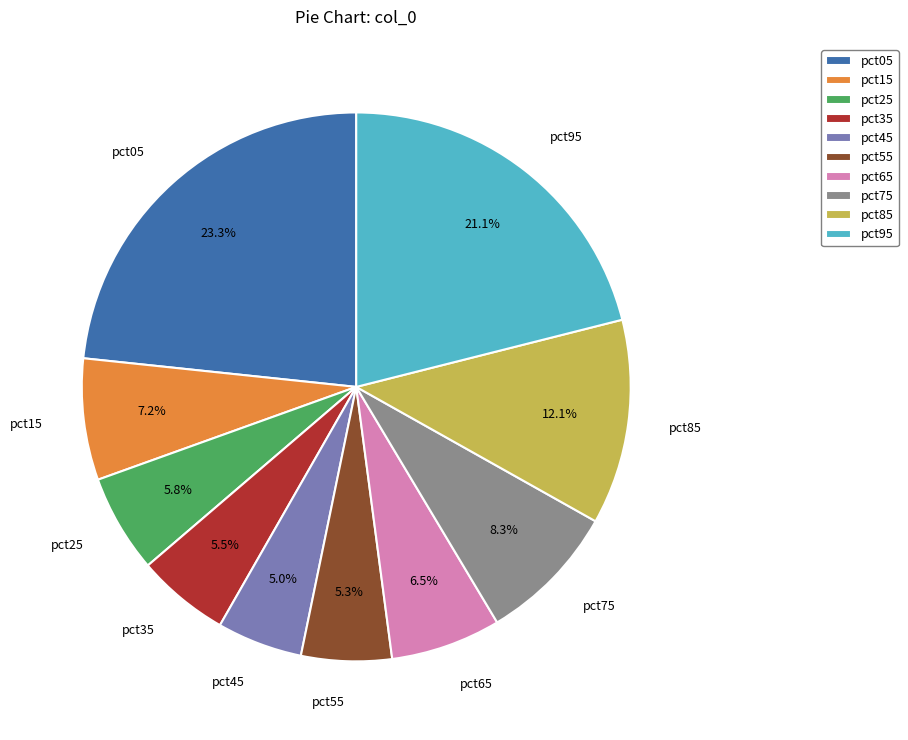

Which has a higher value, pct65 or pct55?

pct65